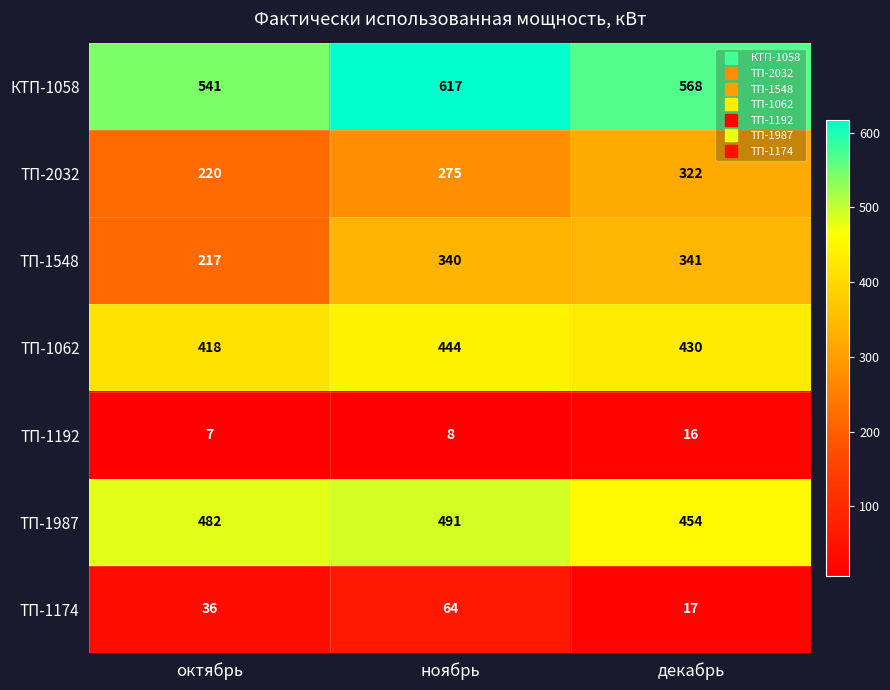

At which category is the sum across all series the highest?

ноябрь